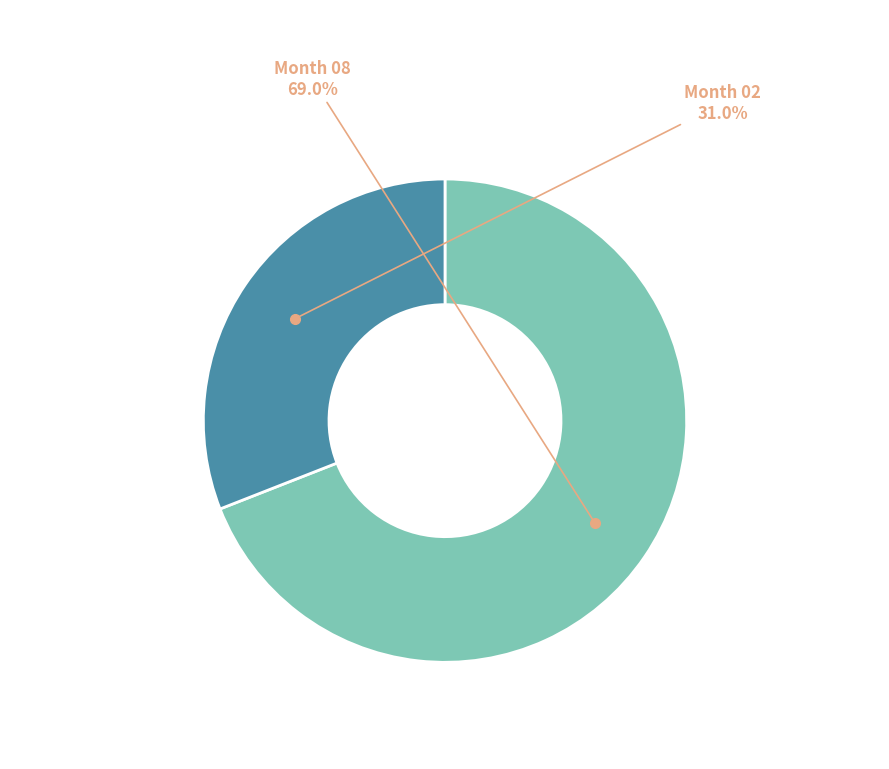

Is there a majority slice in this chart?

Yes